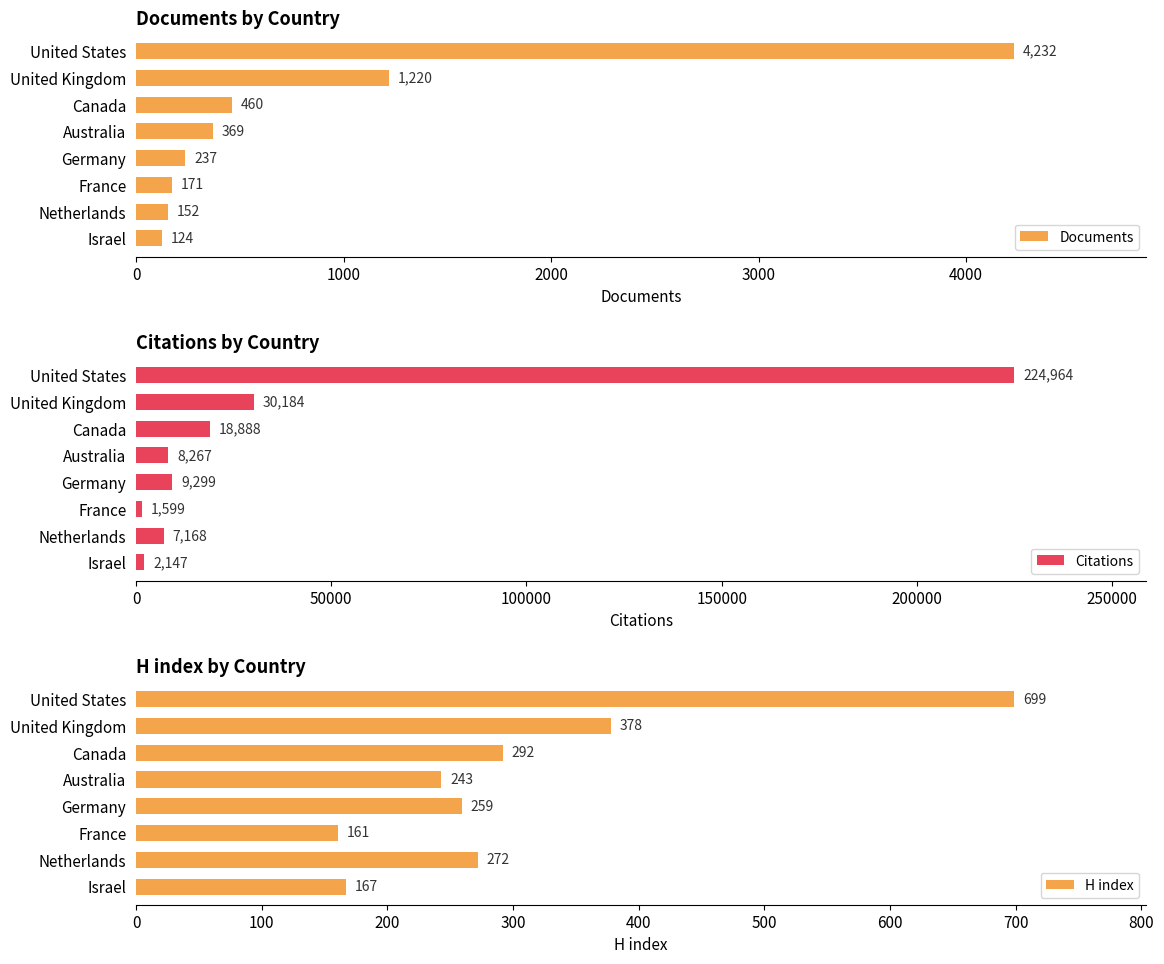

Which series has the widest spread of values?

Citations